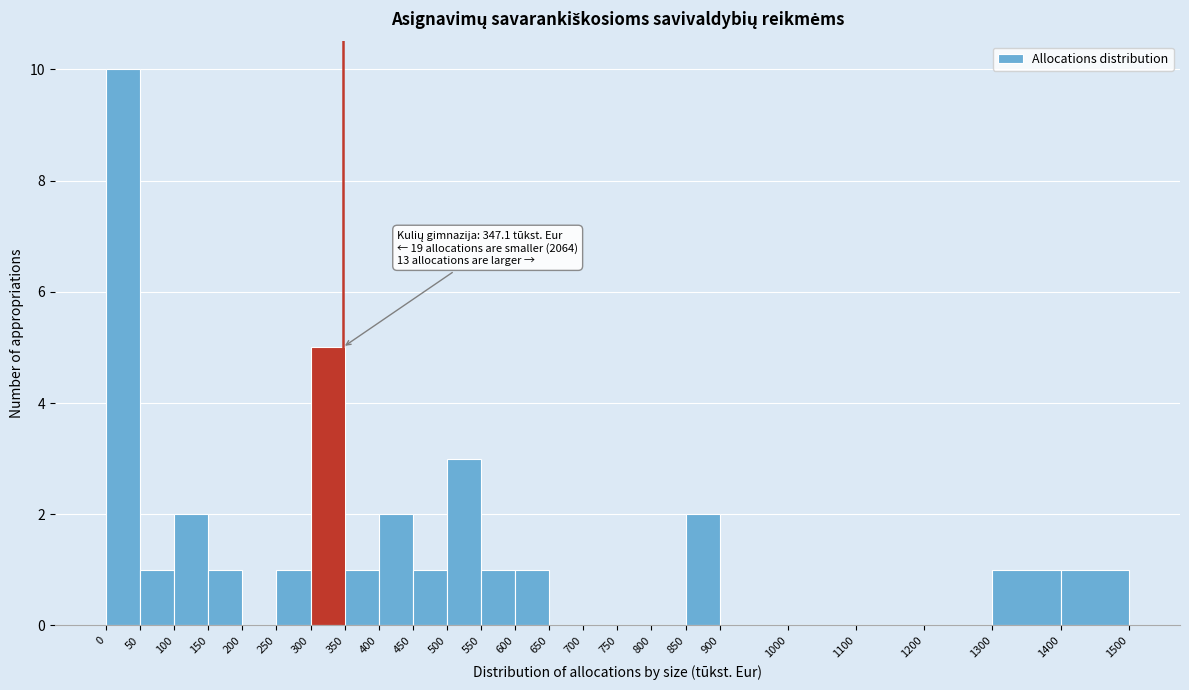

Which range on the x-axis has the tallest bar?

0 to 50